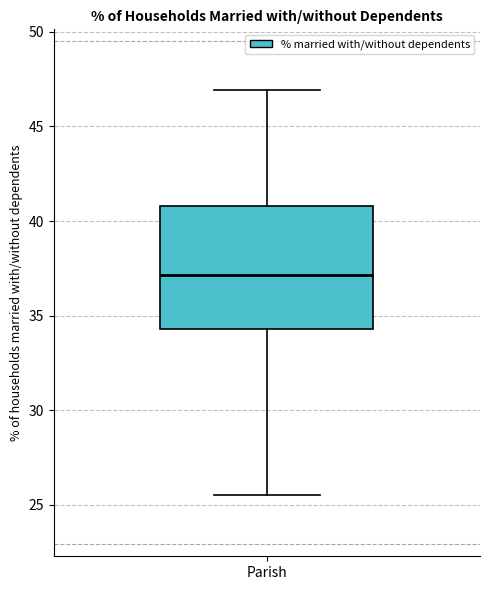

Transcribe this box plot: give where the median line is, the range the box spans, and where the two whiskers end, as read against the y-axis. The values are not printed on the chart, so give them approximately, as read against the axis.

median 37.0, box 34.5 to 41.0, whiskers 25.5 to 47.0